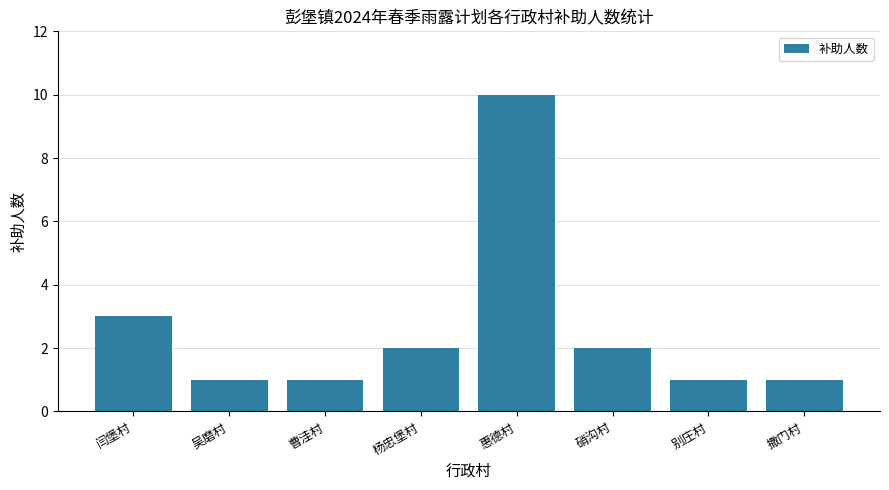

Are the bars grouped side by side (vs. stacked)?

No